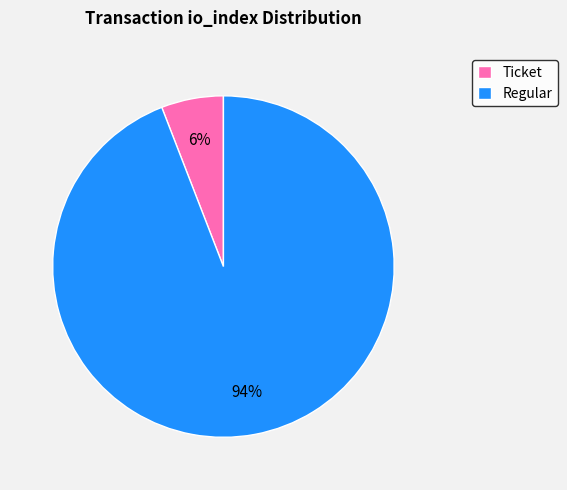

How many slices are in this pie chart?

2